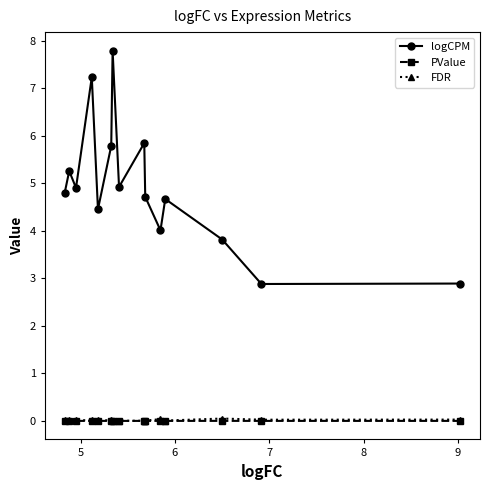

What is the maximum value shown in the chart?

7.8